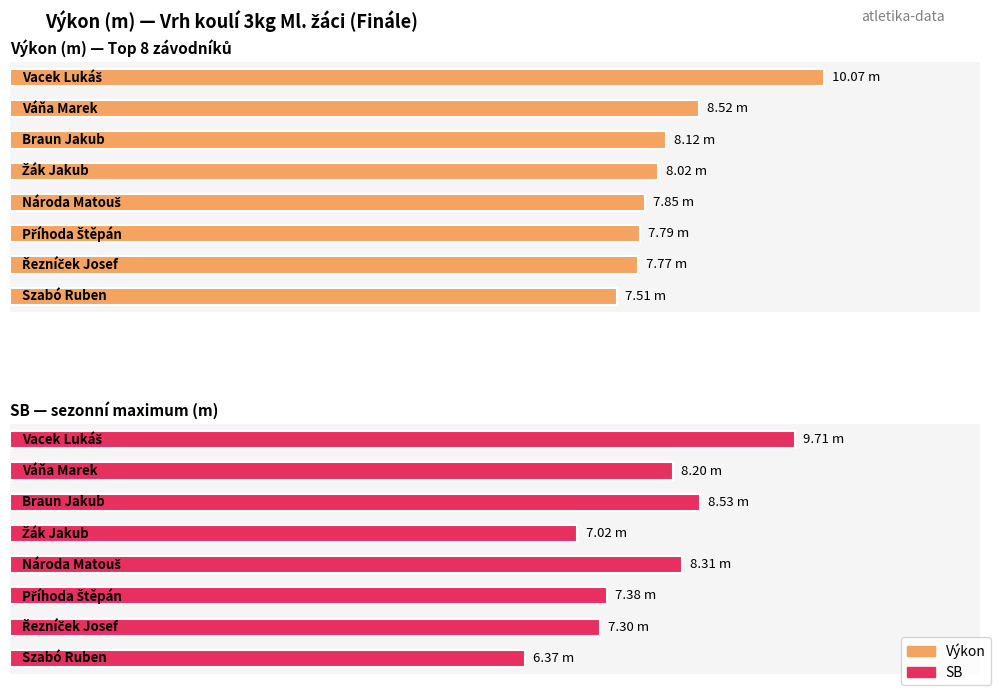

What is the highest value of the Výkon series?

10.1